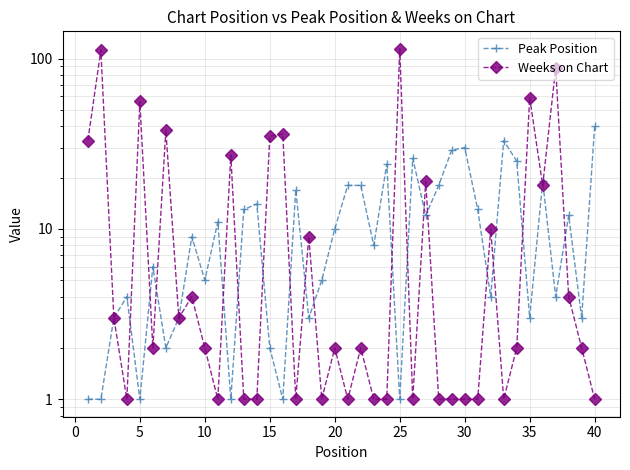

How many lines are shown in the chart?

2